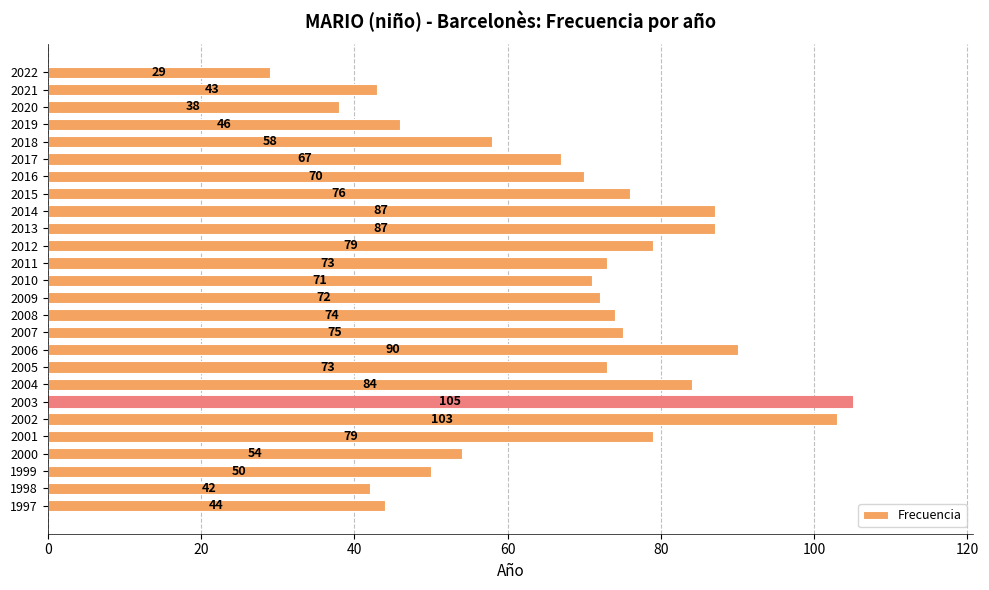

Is it true that the value at 2020 is 38?

True